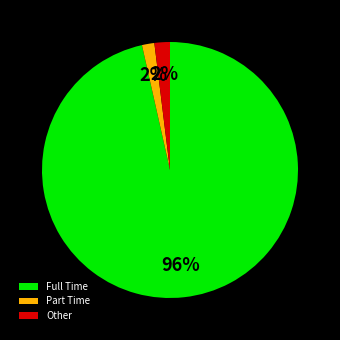

Combined, do Full Time and Part Time account for over 50%?

Yes